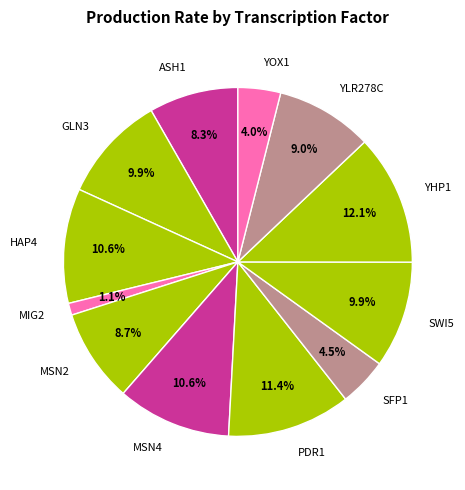

Does GLN3 represent more than half of the total?

No